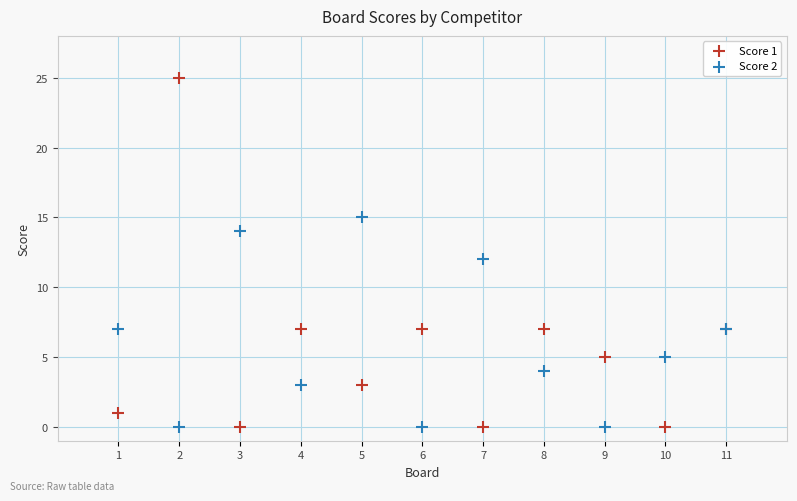

What is the X range (max minus min) for the scatter plot?

10